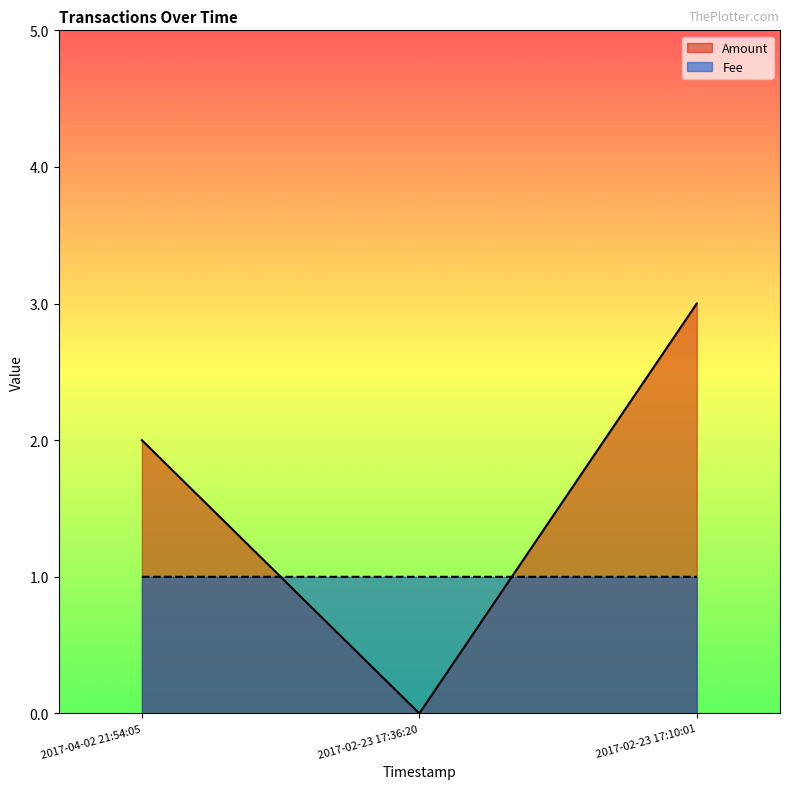

Count the Amount values in the range 0 to 3.

3